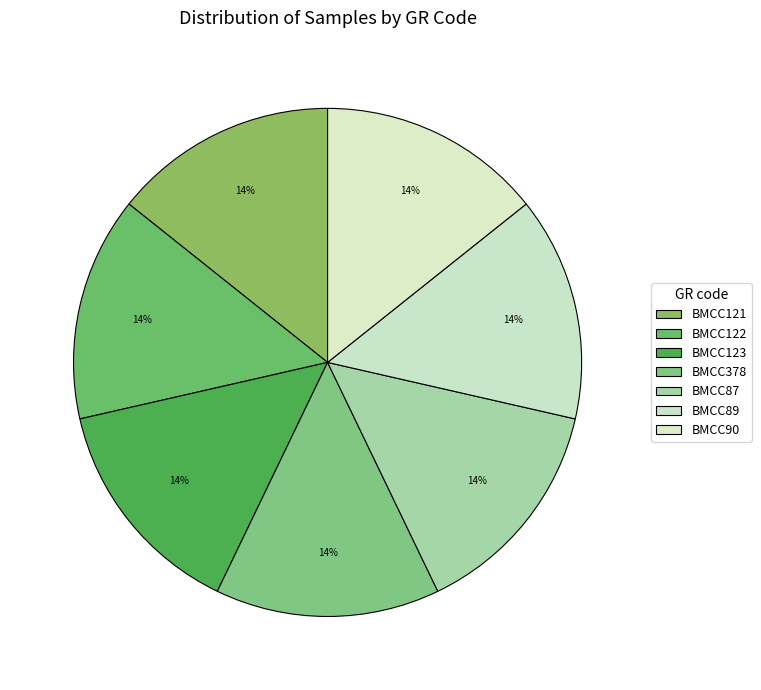

Is there a majority slice in this chart?

No